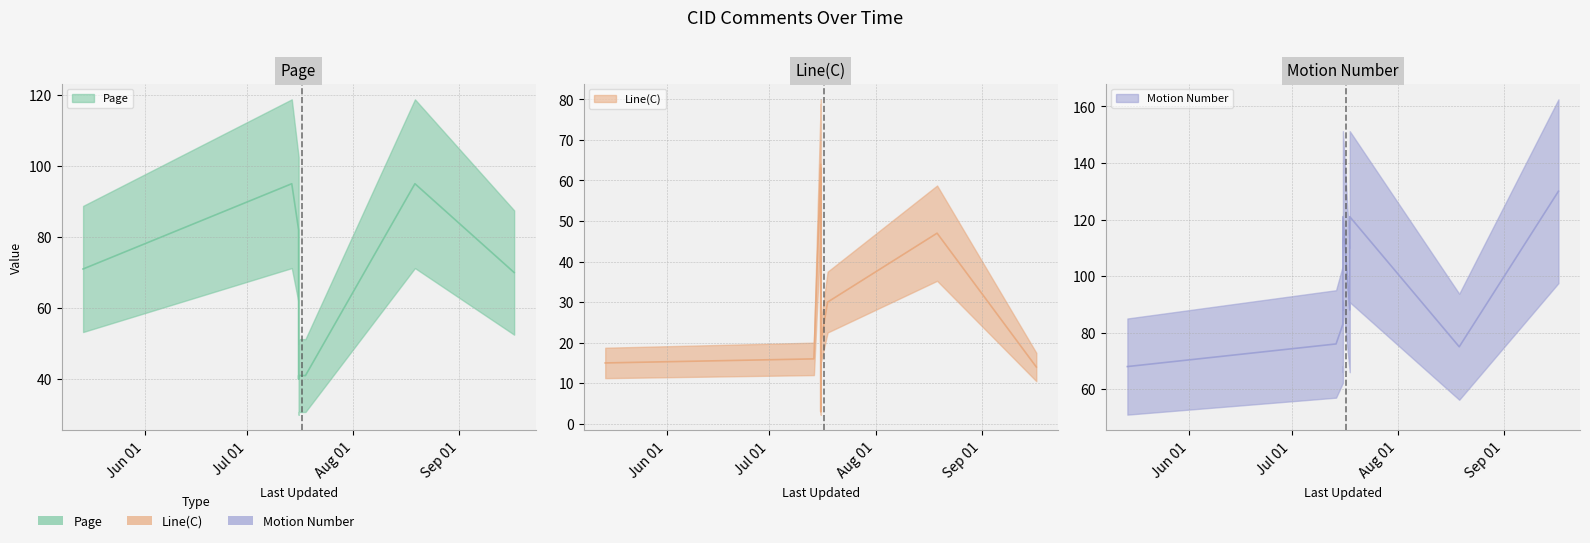

Which has a higher value, 2014-07-16 or 2014-09-17?

2014-07-16